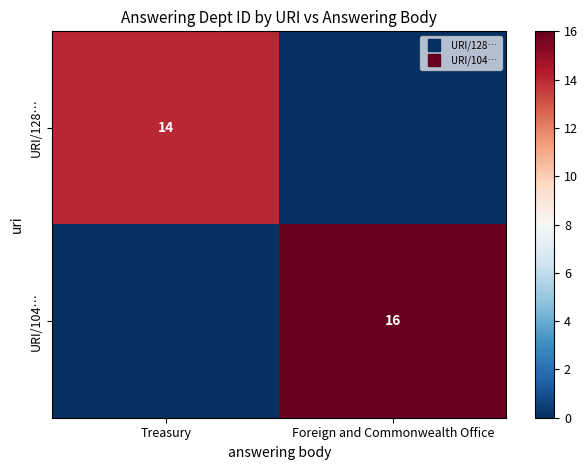

Rank the categories by URI/104… value from highest to lowest.

Foreign and Commonwealth Office, Treasury